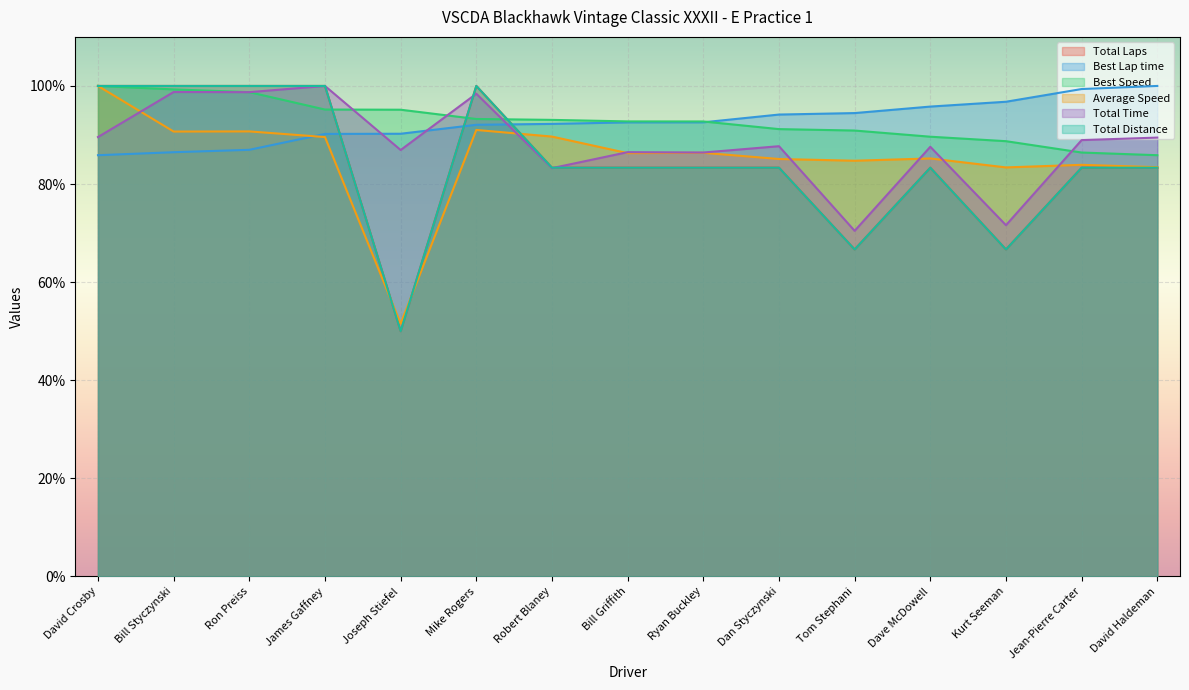

How many data points in Total Laps are above 83?

12